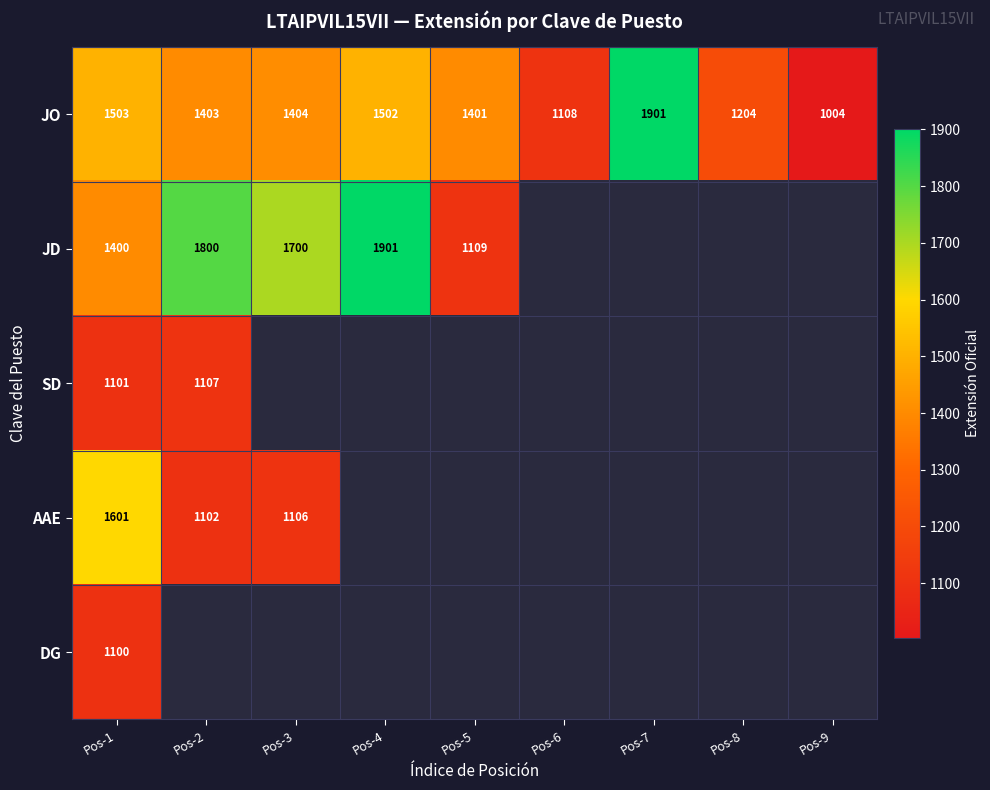

Between Pos-9 and Pos-2, which is larger?

Pos-2